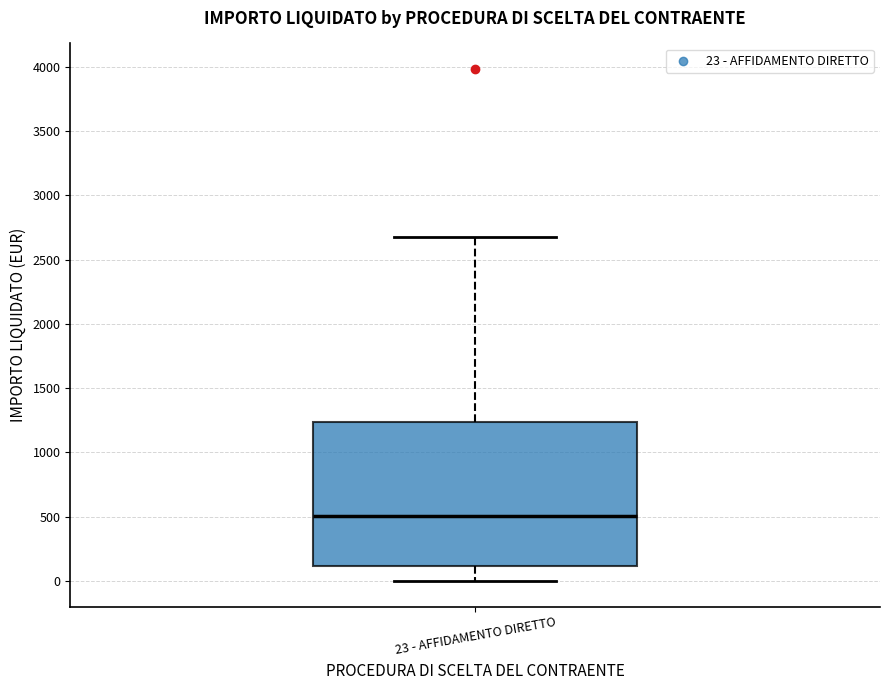

Where does the lower whisker of the box for 23 - AFFIDAMENTO DIRETTO end on the y-axis? The values are not printed on the chart, so give them approximately, as read against the axis.

0